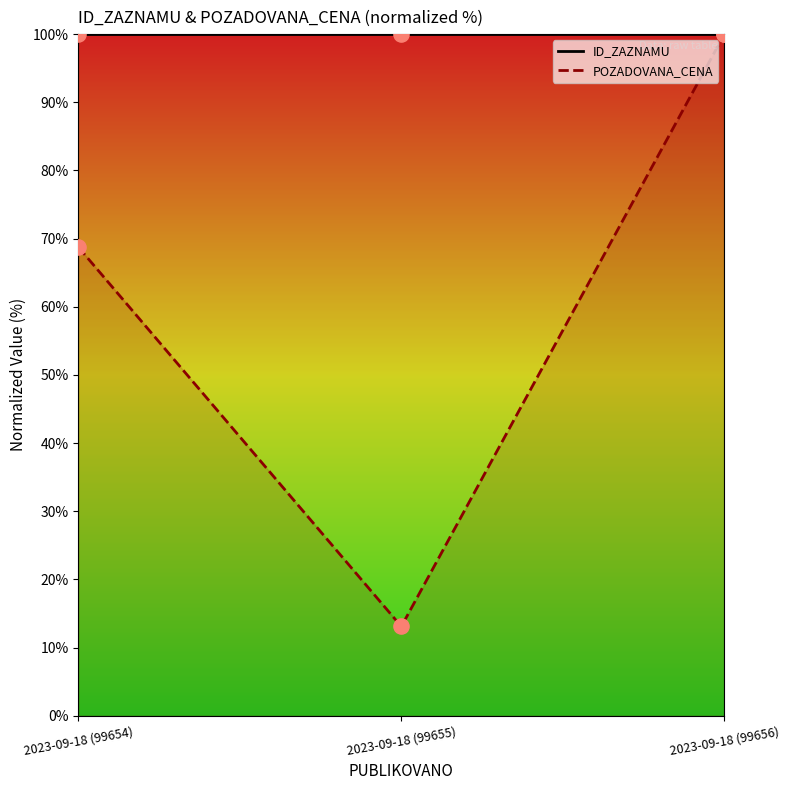

Is the value of ID_ZAZNAMU at 2023-09-18 (99656) greater than the value of POZADOVANA_CENA at 2023-09-18 (99656)?

No